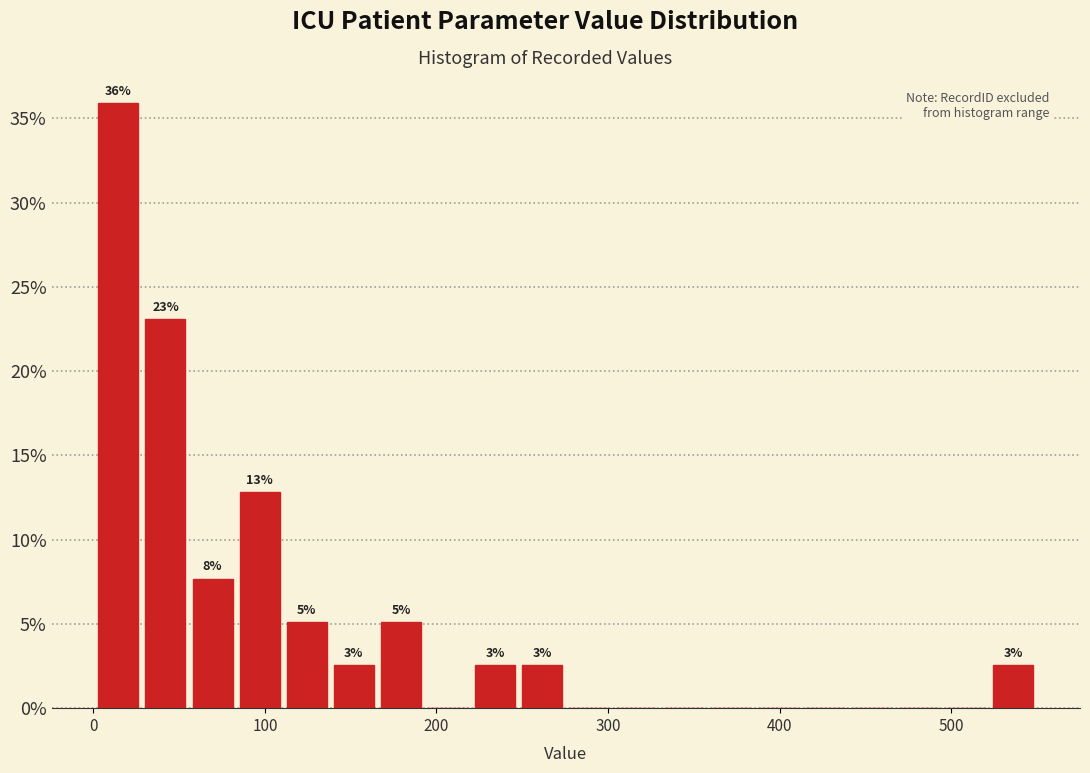

Around what value on the x-axis is the tallest bar? Give the approximate position of its centre, as read against the axis.

10